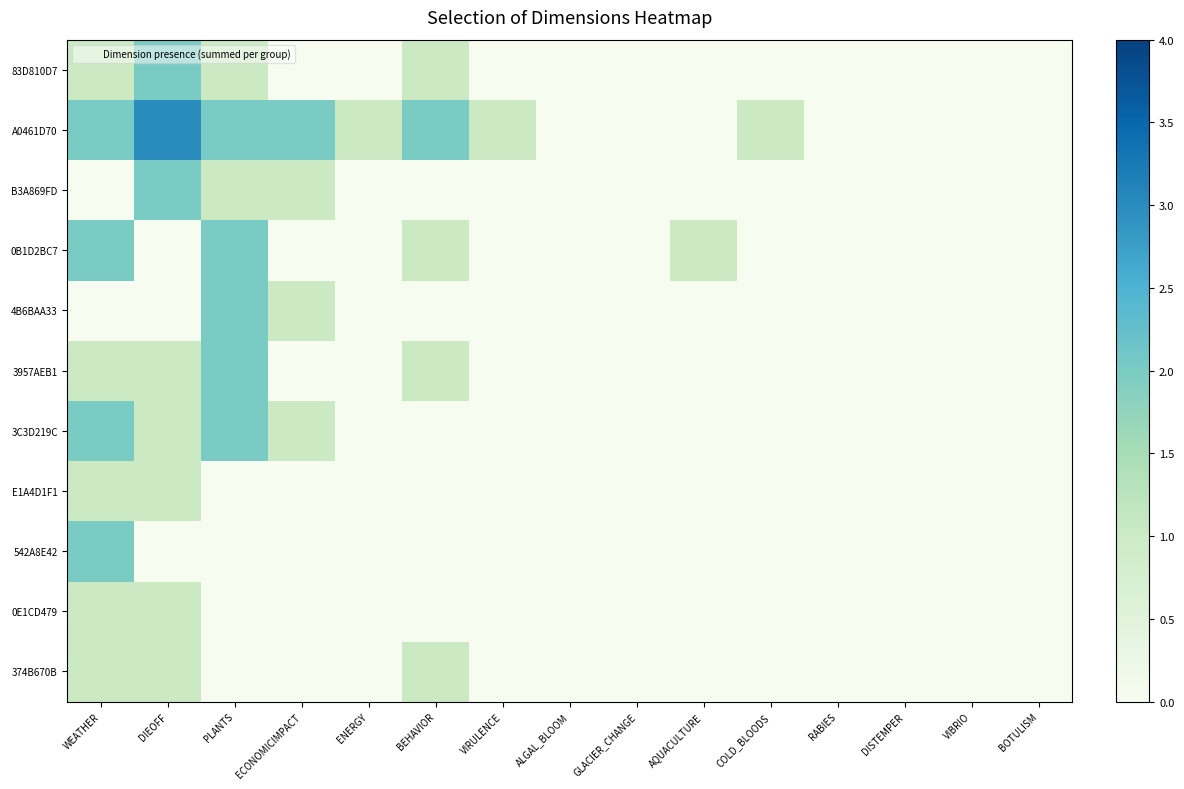

Which category has the highest value across all series?

DIEOFF